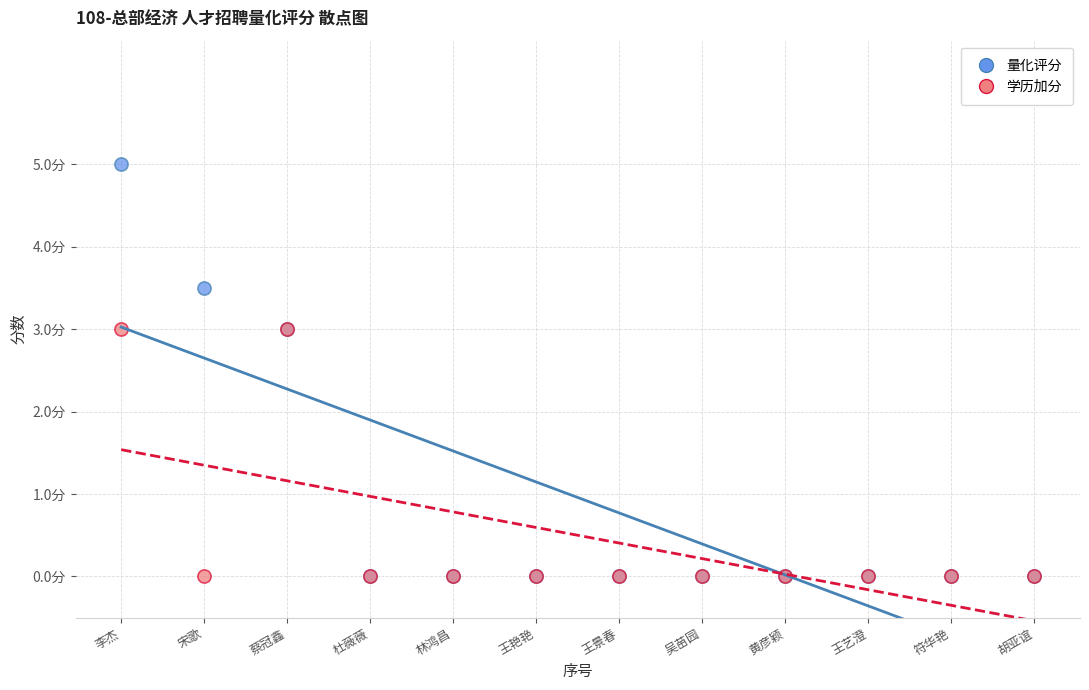

Which series reaches the maximum Y coordinate?

量化评分